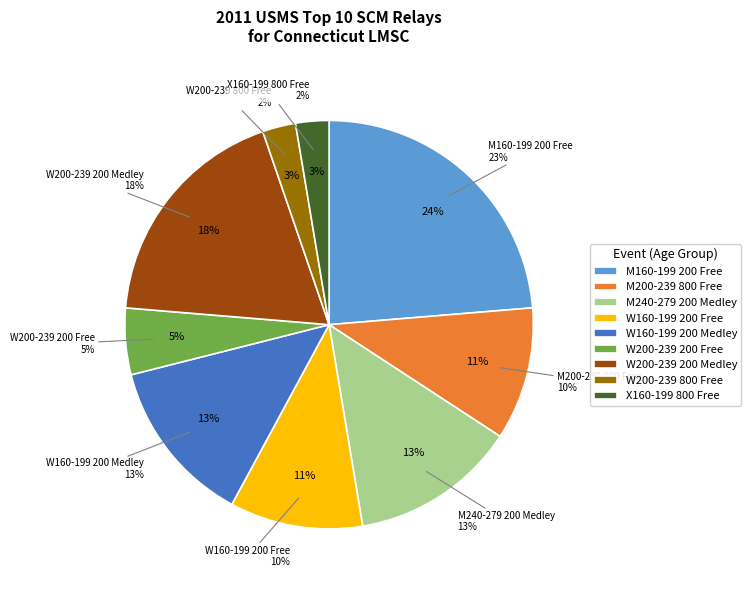

To the nearest percent, what is the average slice percentage?

11%